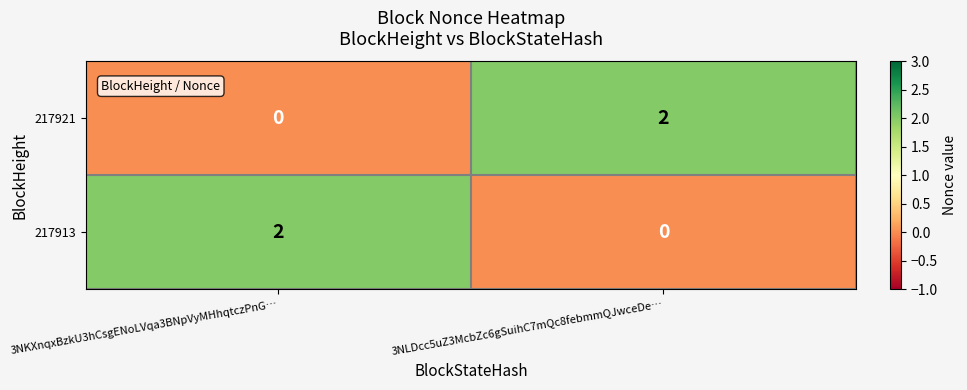

The 217921 series shows 1 at 3NLDcc5uZ3McbZc6gSuihC7mQc8febmmQJwceDe…. True or false?

False